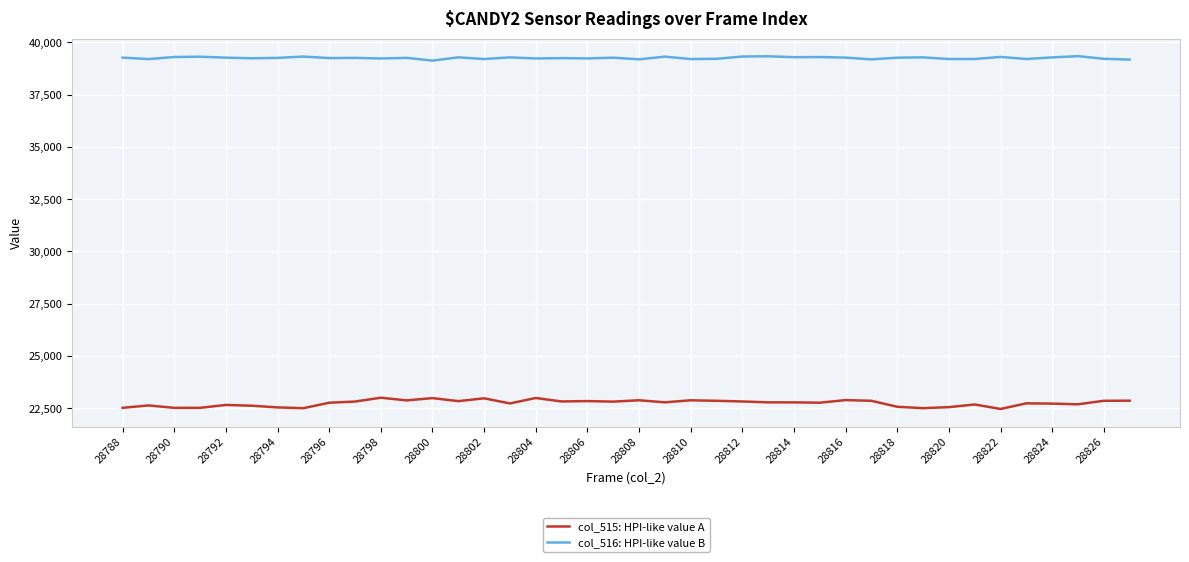

What is the difference between the maximum and minimum values in the col_515: HPI-like value A series?

539